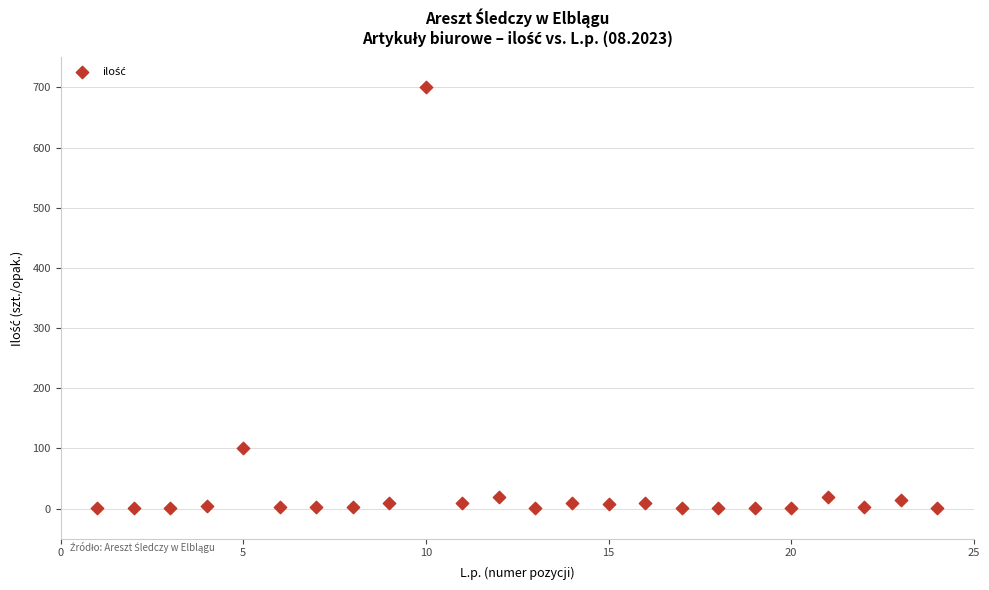

What is the range of X values (max minus min)?

23